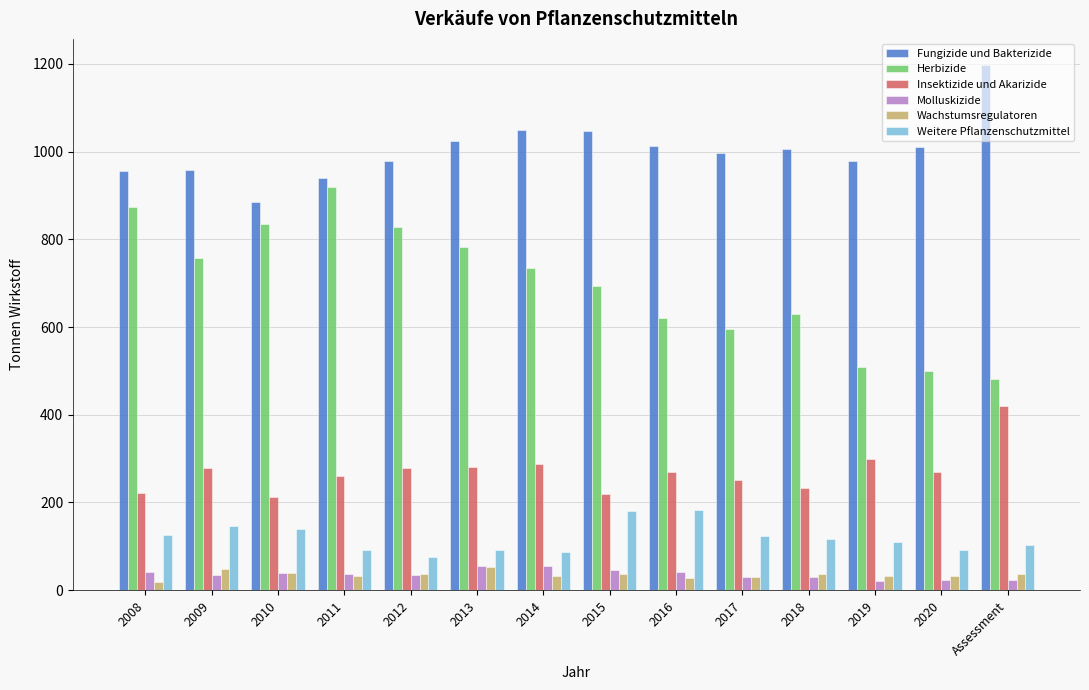

What is the difference between the maximum and minimum values in the Wachstumsregulatoren series?

33.2